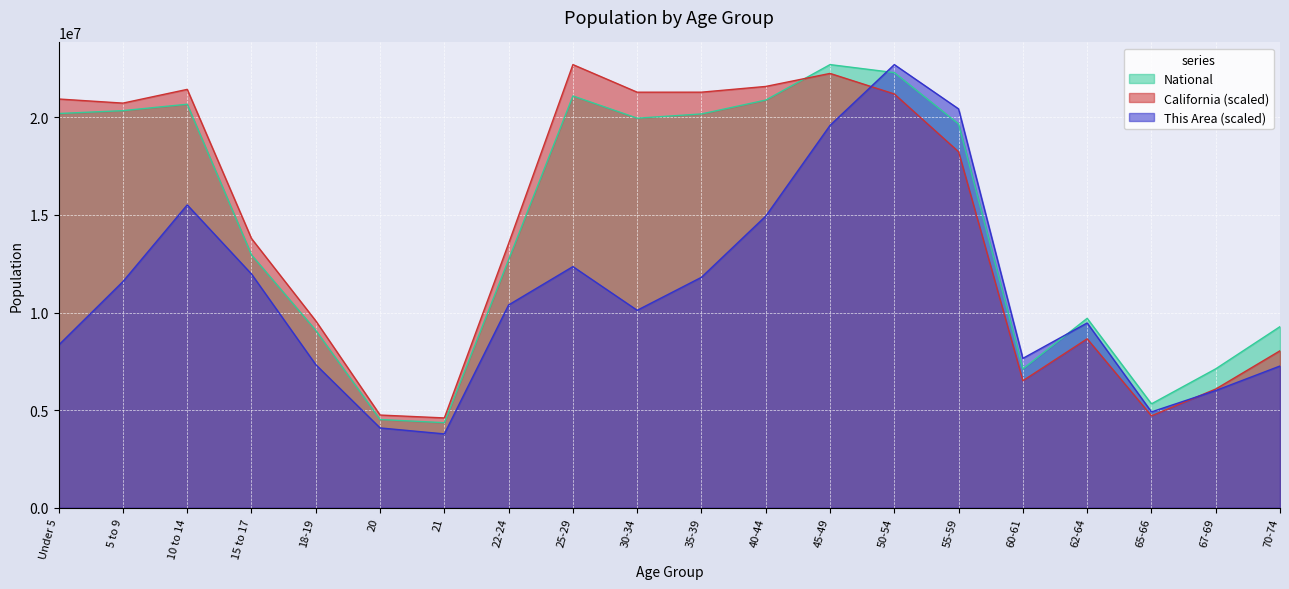

What are all the series names shown in the legend?

National, California (scaled), This Area (scaled)